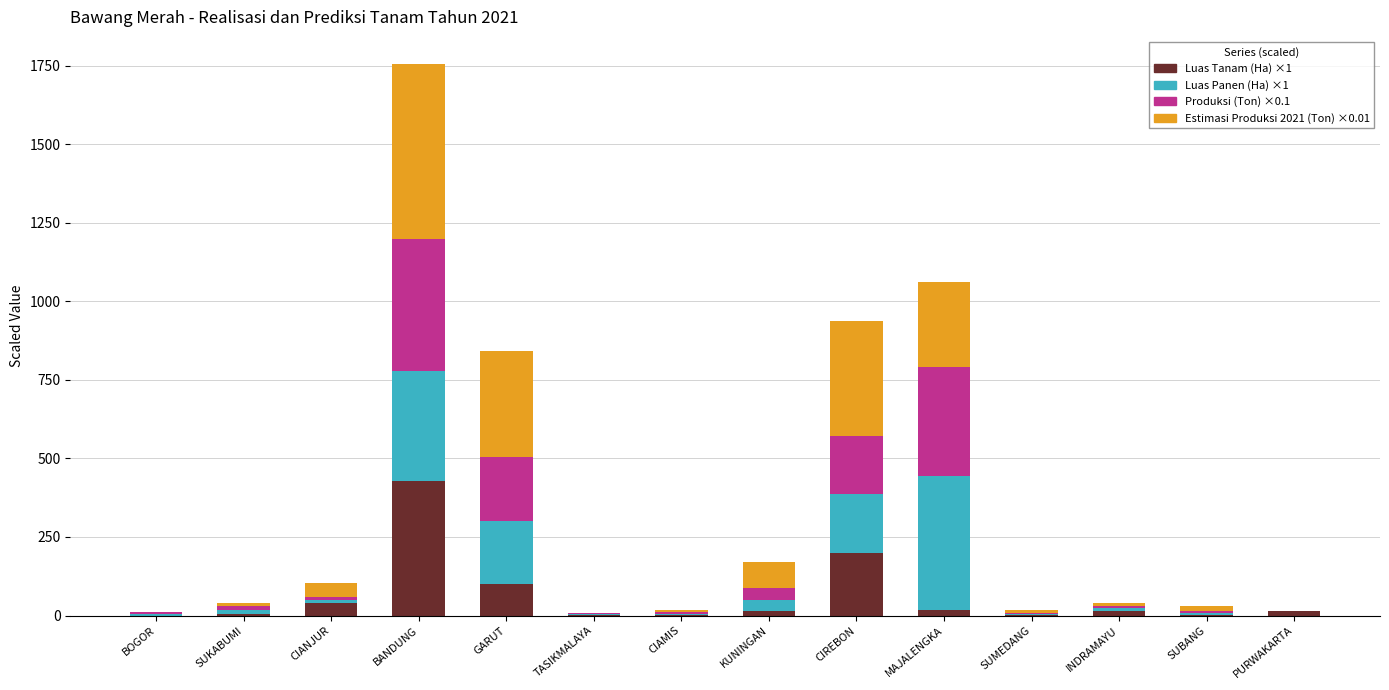

At which category is the sum across all series the highest?

BANDUNG